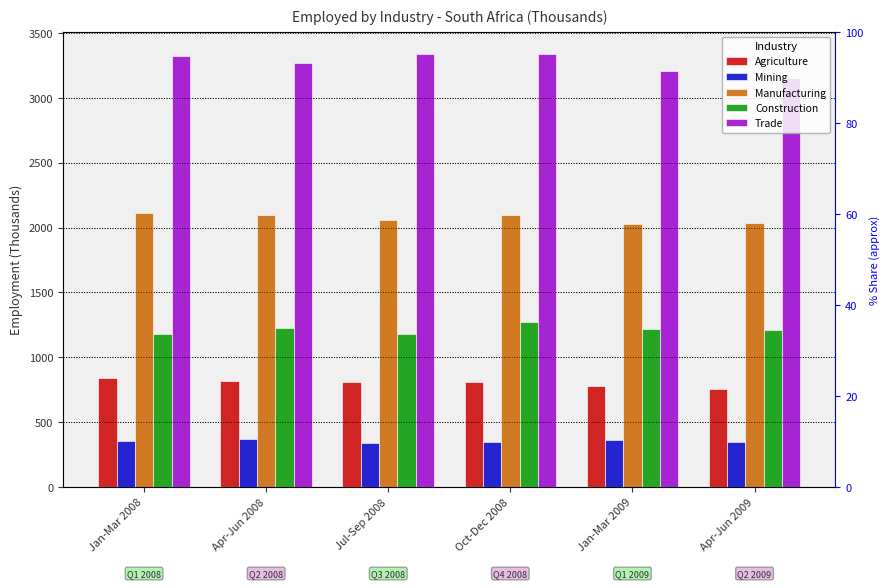

Reading left to right, extract all data points from this chart.

Agriculture: Jan-Mar 2008=838.1	Apr-Jun 2008=820.2	Jul-Sep 2008=809.6	Oct-Dec 2008=806.6	Jan-Mar 2009=778.0	Apr-Jun 2009=752.2
Mining: Jan-Mar 2008=352.8	Apr-Jun 2008=372.8	Jul-Sep 2008=339.8	Oct-Dec 2008=349.4	Jan-Mar 2009=361.4	Apr-Jun 2009=349.5
Manufacturing: Jan-Mar 2008=2111.3	Apr-Jun 2008=2099.0	Jul-Sep 2008=2055.4	Oct-Dec 2008=2097.2	Jan-Mar 2009=2031.5	Apr-Jun 2009=2031.8
Construction: Jan-Mar 2008=1180.5	Apr-Jun 2008=1222.7	Jul-Sep 2008=1180.1	Oct-Dec 2008=1275.7	Jan-Mar 2009=1221.0	Apr-Jun 2009=1207.2
Trade: Jan-Mar 2008=3318.6	Apr-Jun 2008=3270.6	Jul-Sep 2008=3339.4	Oct-Dec 2008=3334.6	Jan-Mar 2009=3206.8	Apr-Jun 2009=3155.5